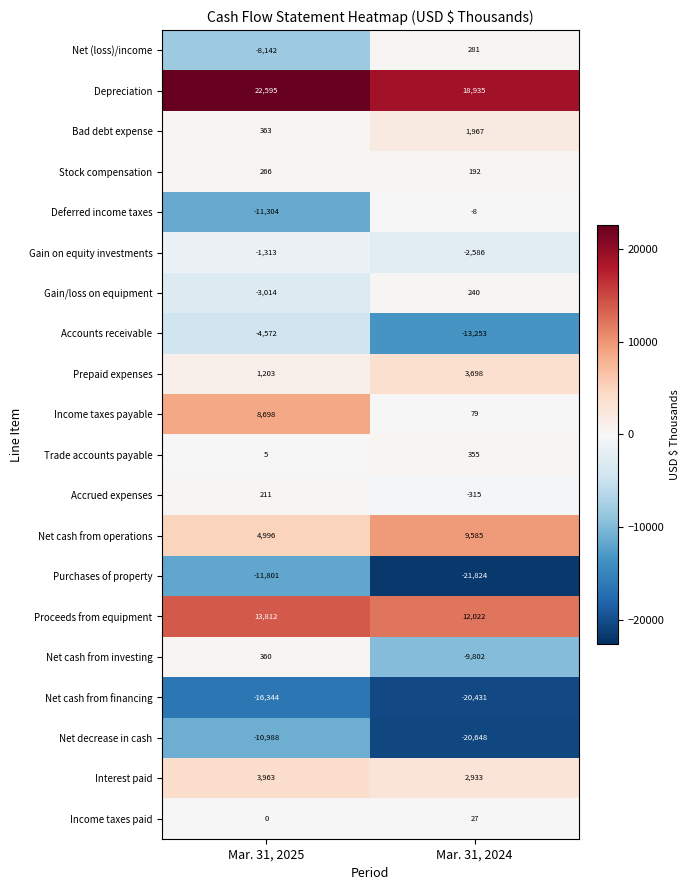

At which category is the sum across all series the highest?

Mar. 31, 2025